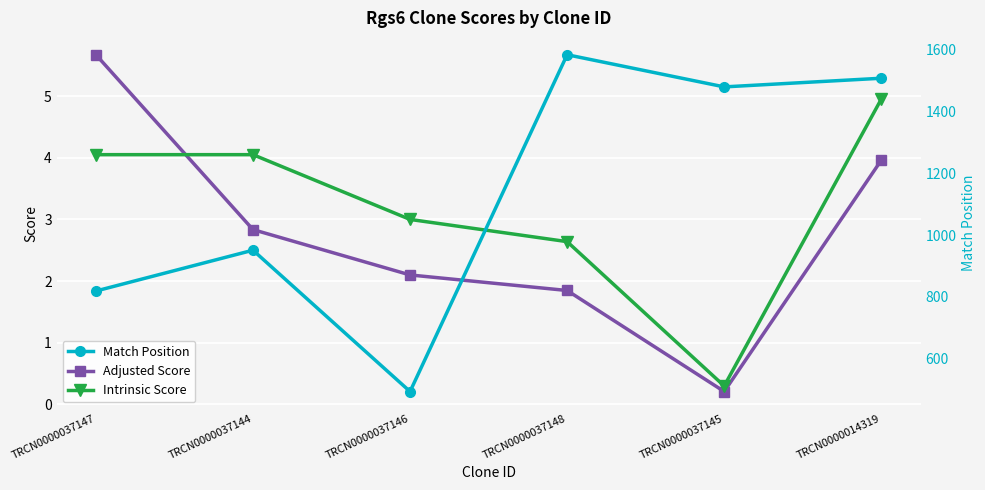

How many values in the Match Position series are below 1479?

3